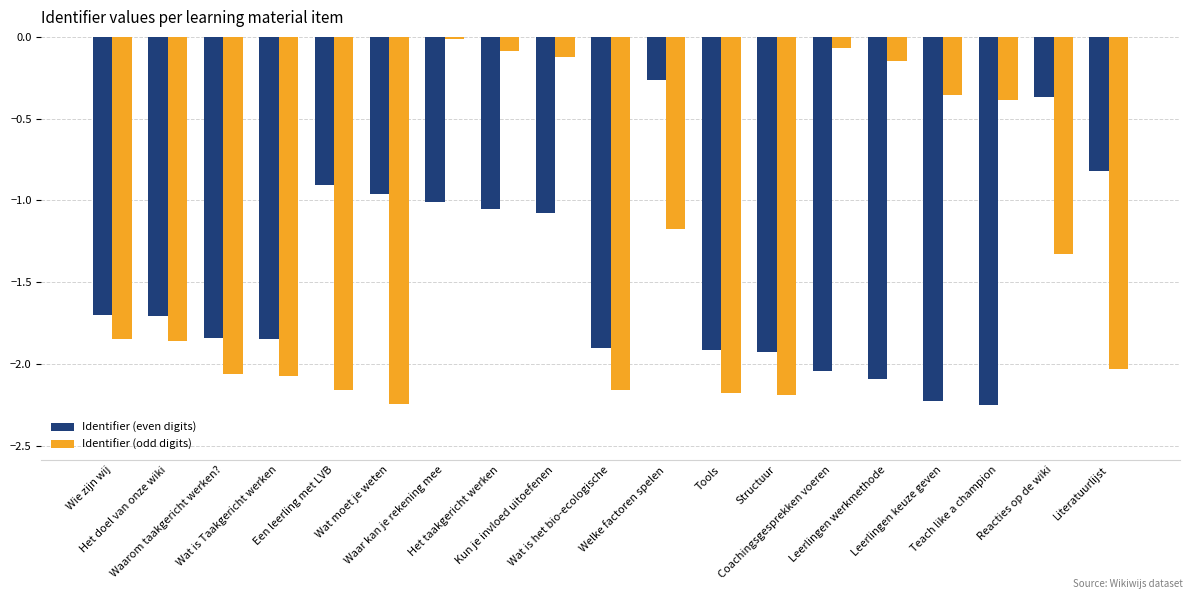

Rank the series by their average value, from lowest to highest.

Identifier (even digits), Identifier (odd digits)